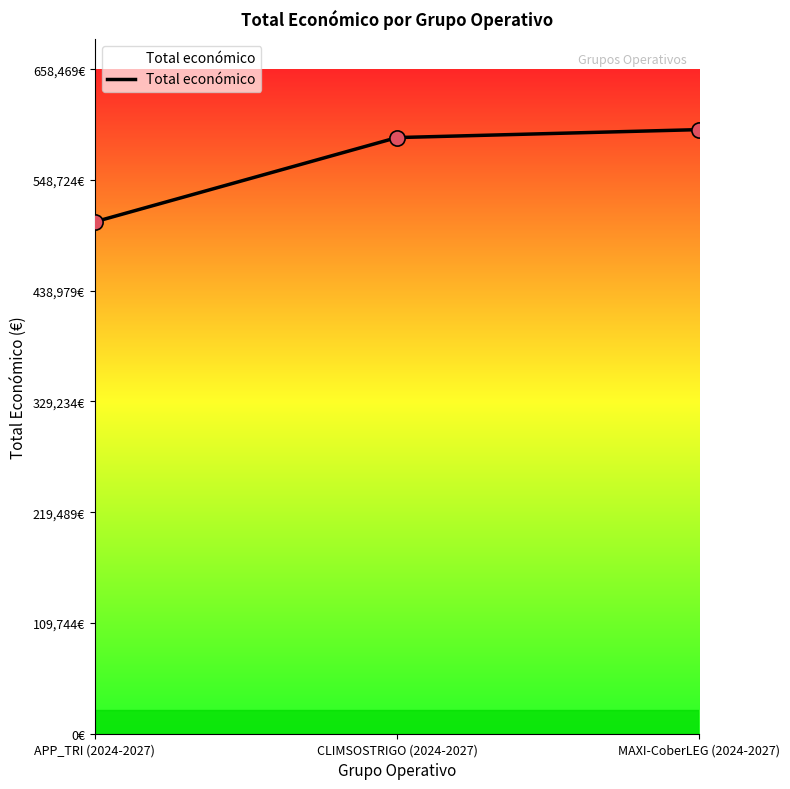

What is the ratio of the value at MAXI-CoberLEG (2024-2027) to the value at APP_TRI (2024-2027)?

1.2